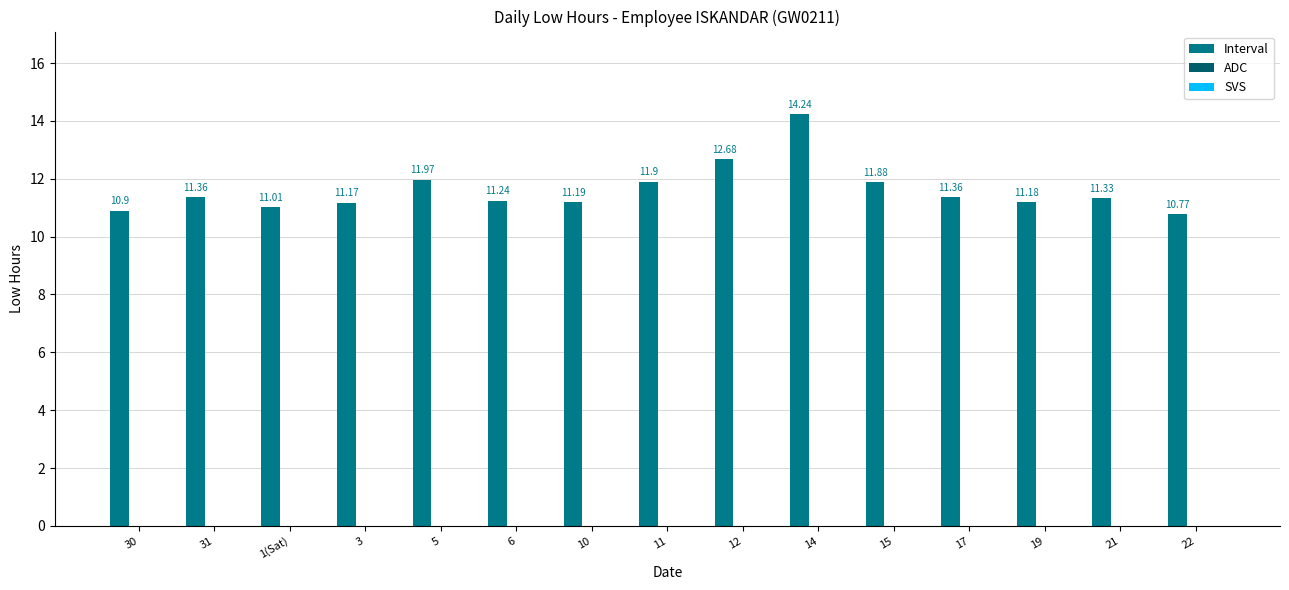

What is the average value?

11.6